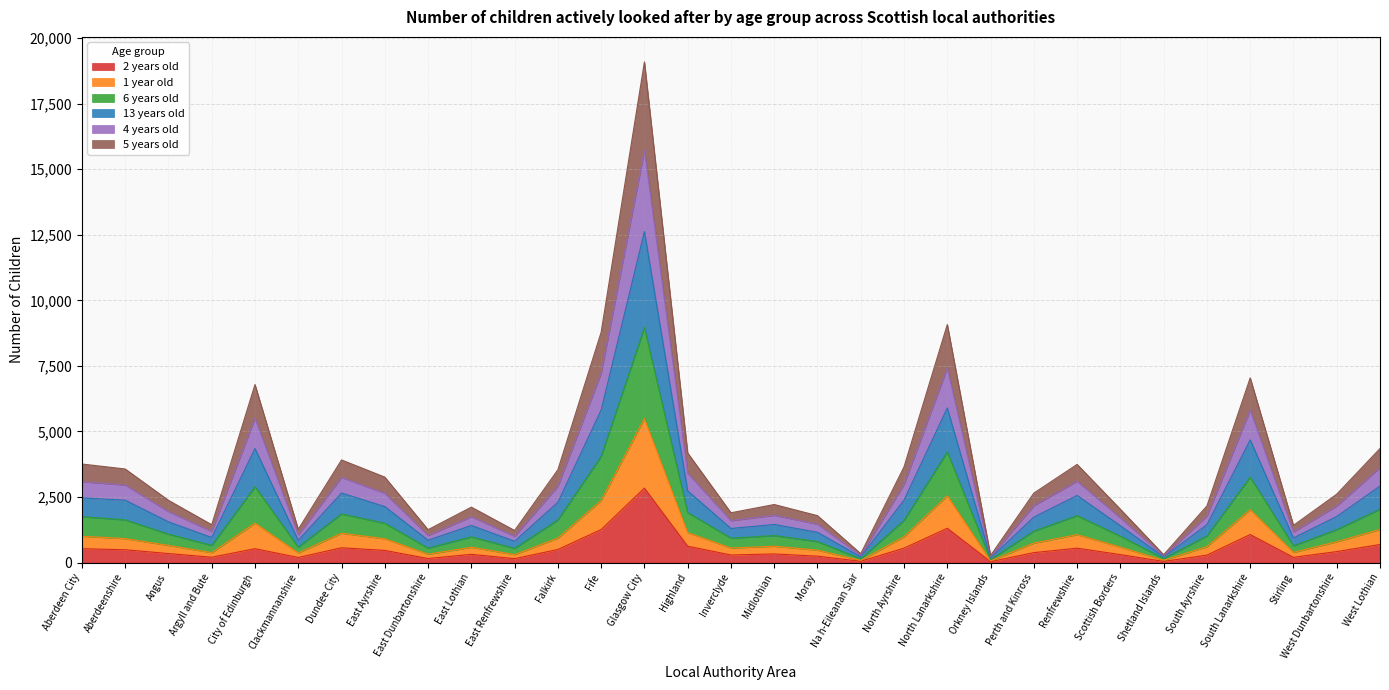

What is the label of the 21st point from the left?

North Lanarkshire